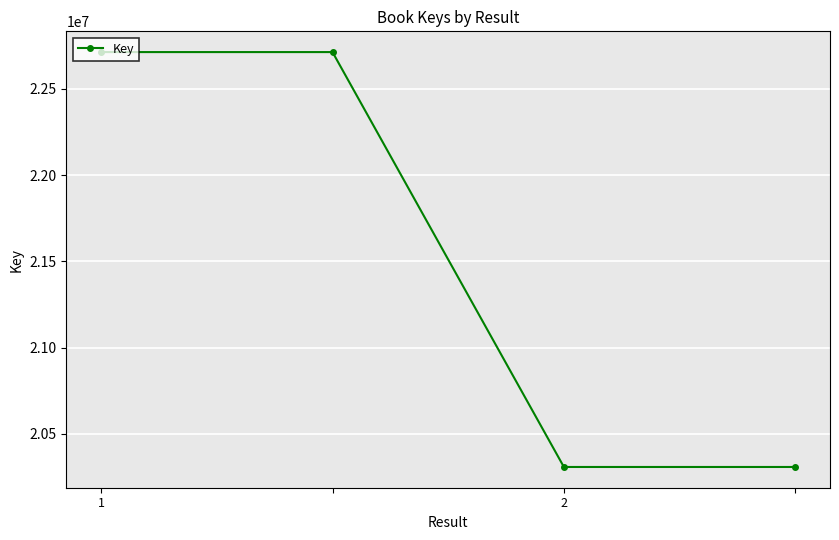

What is the difference between the maximum and second lowest values?

2405499